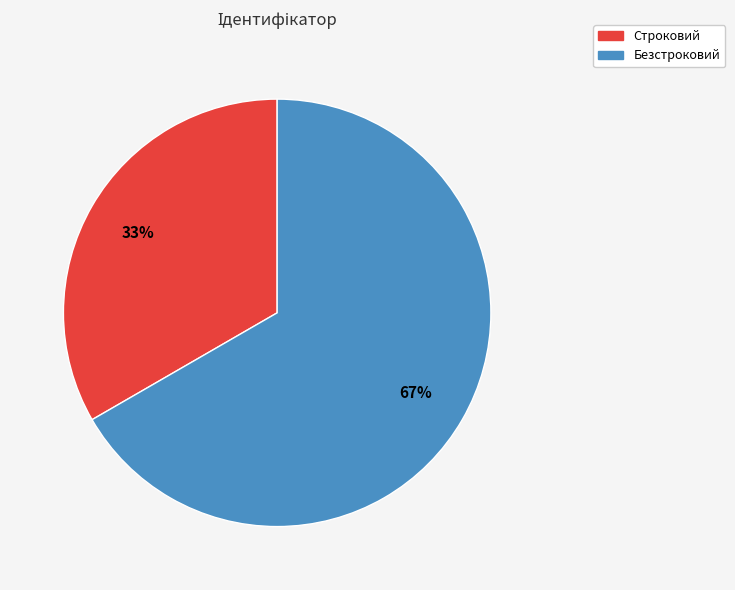

To the nearest percent, what portion does Безстроковий represent?

67%